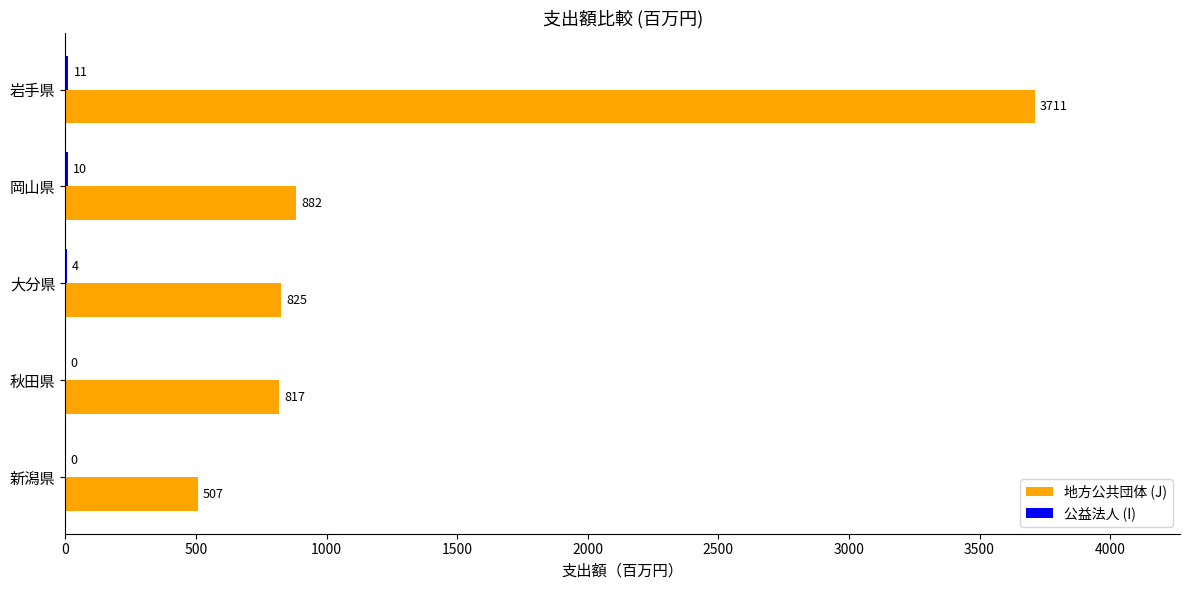

Between 岩手県 and 大分県, which series saw the biggest shift?

地方公共団体 (J)